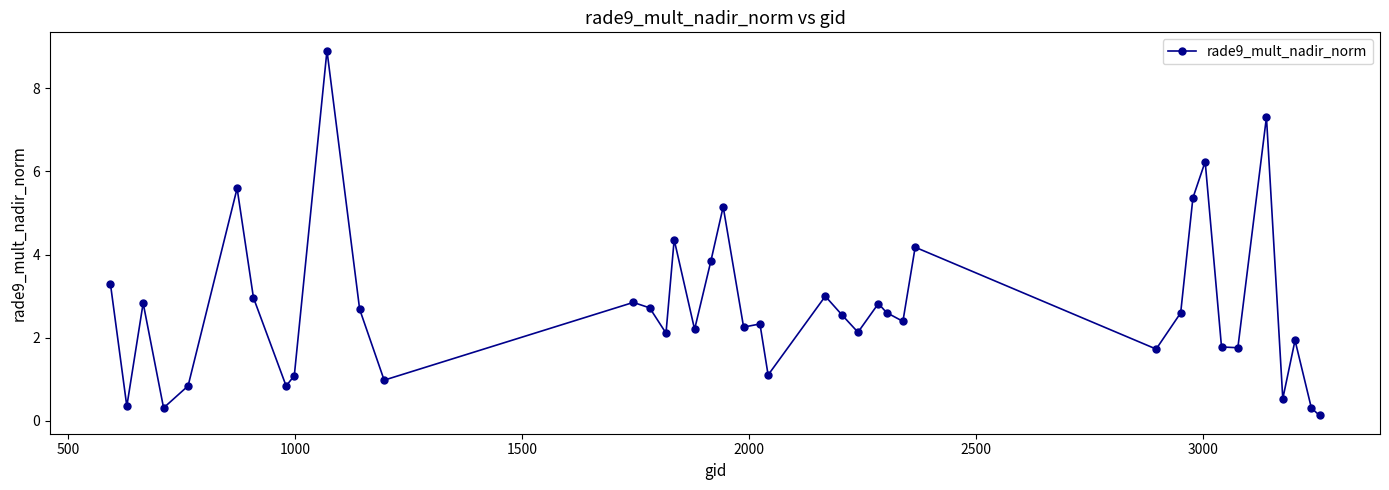

What is the maximum value shown in the chart?

8.9